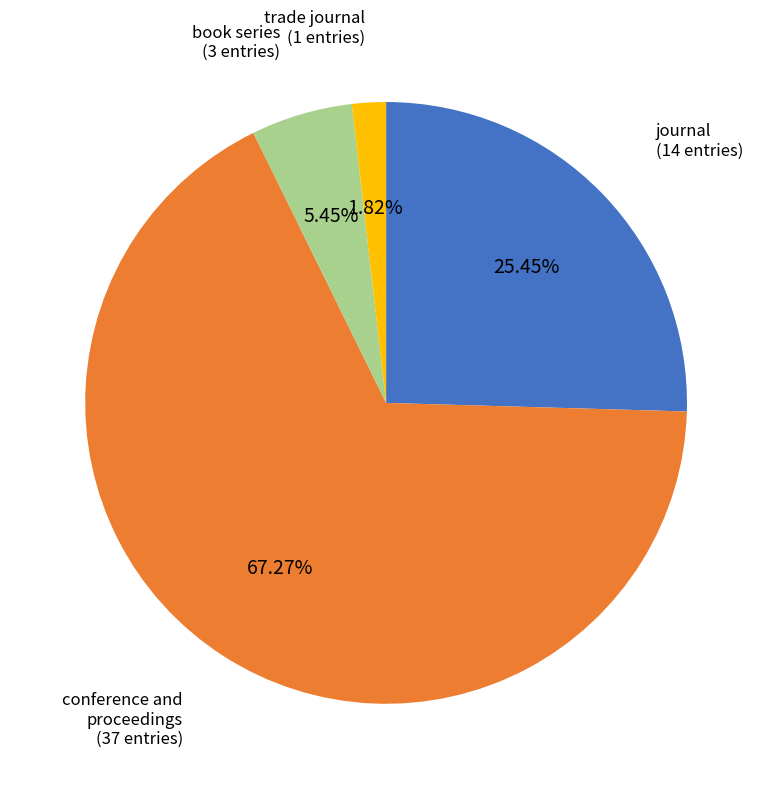

What percentage is NOT represented by trade journal?

98.2%